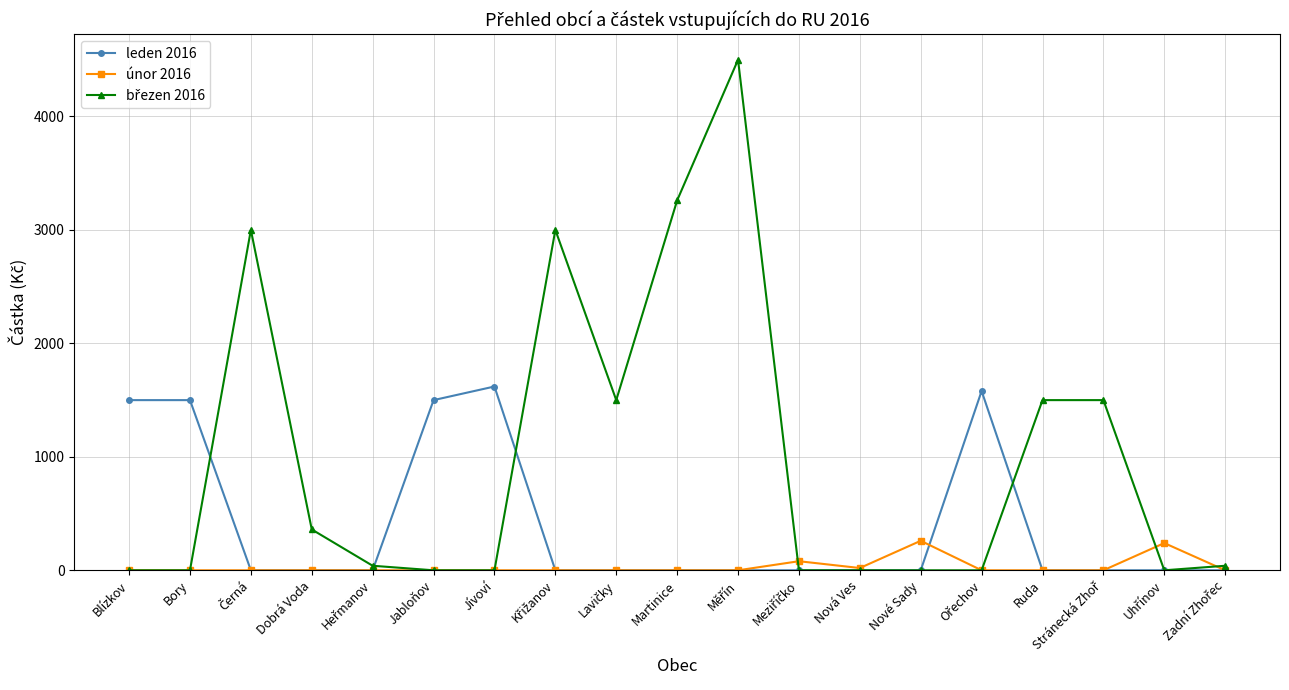

The value of leden 2016 at Jabloňov is 1500. True or false?

True